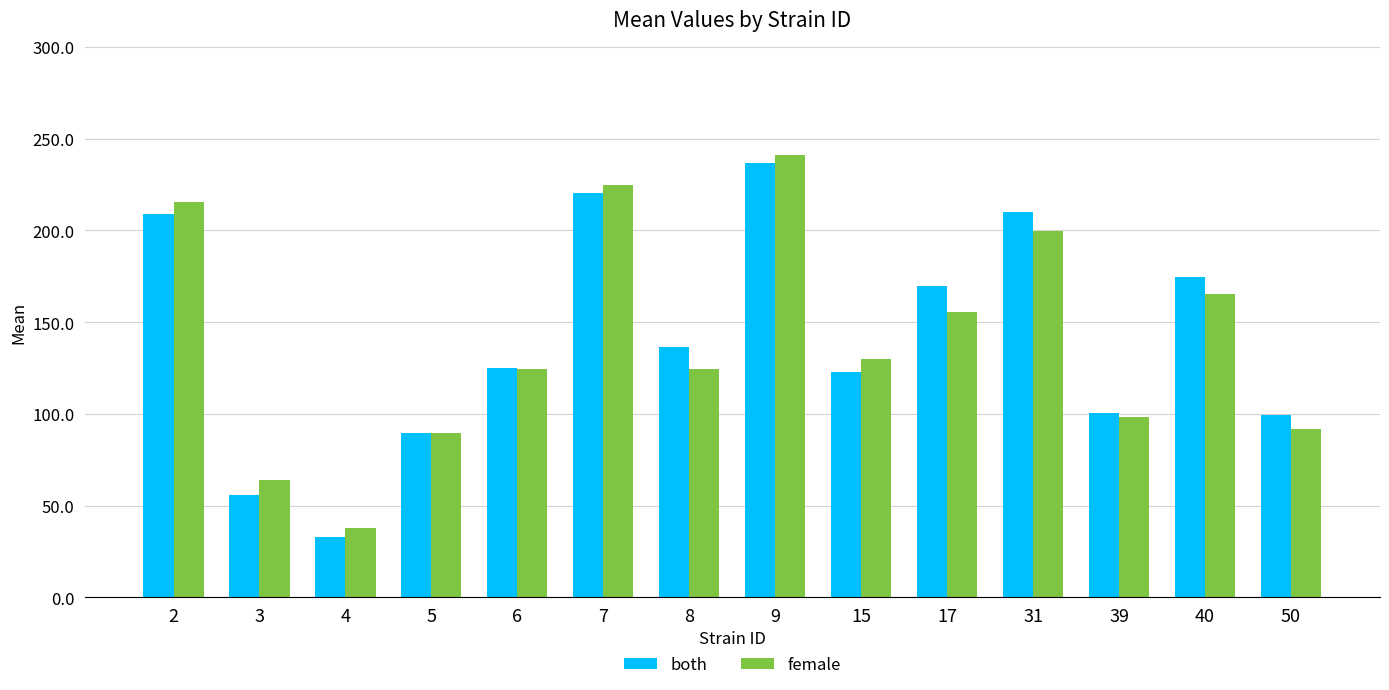

What is the total value across all series at 5?

179.5